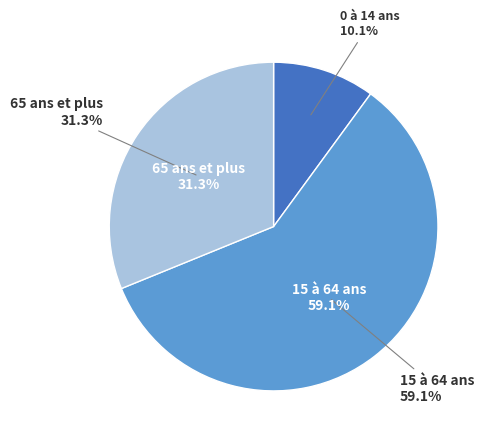

True or false: 0 à 14 ans accounts for 21% of the total.

False